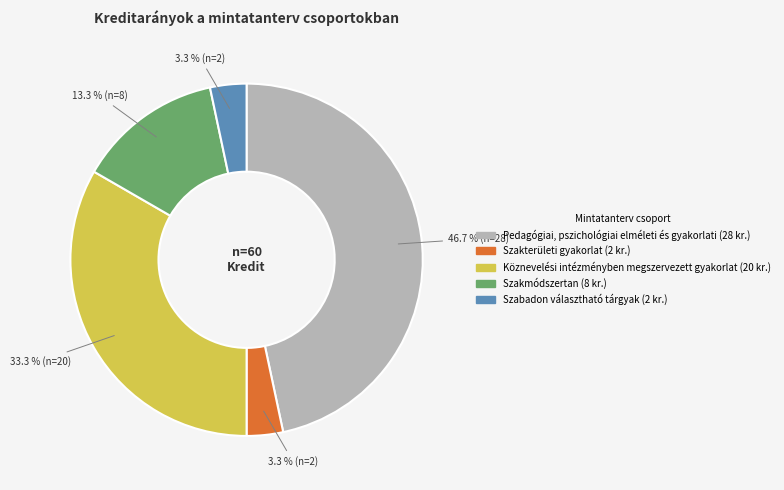

Is there a majority slice in this chart?

No